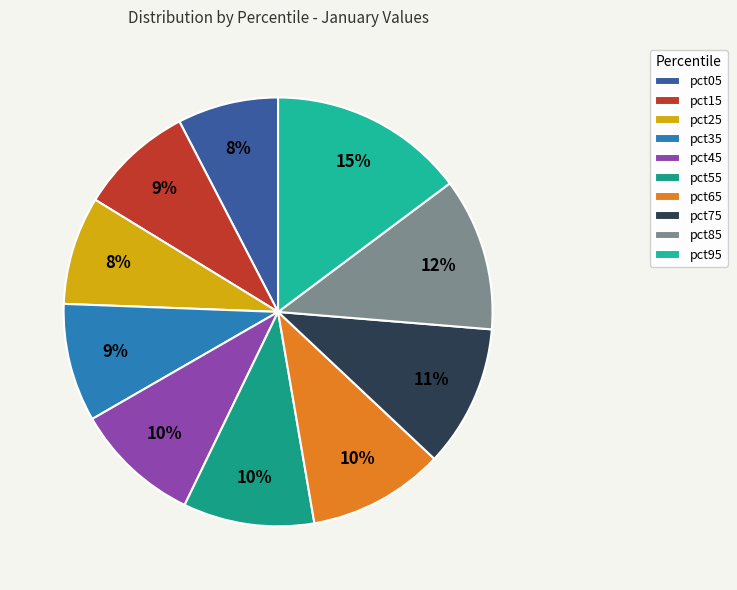

How many segments does this pie chart have?

10